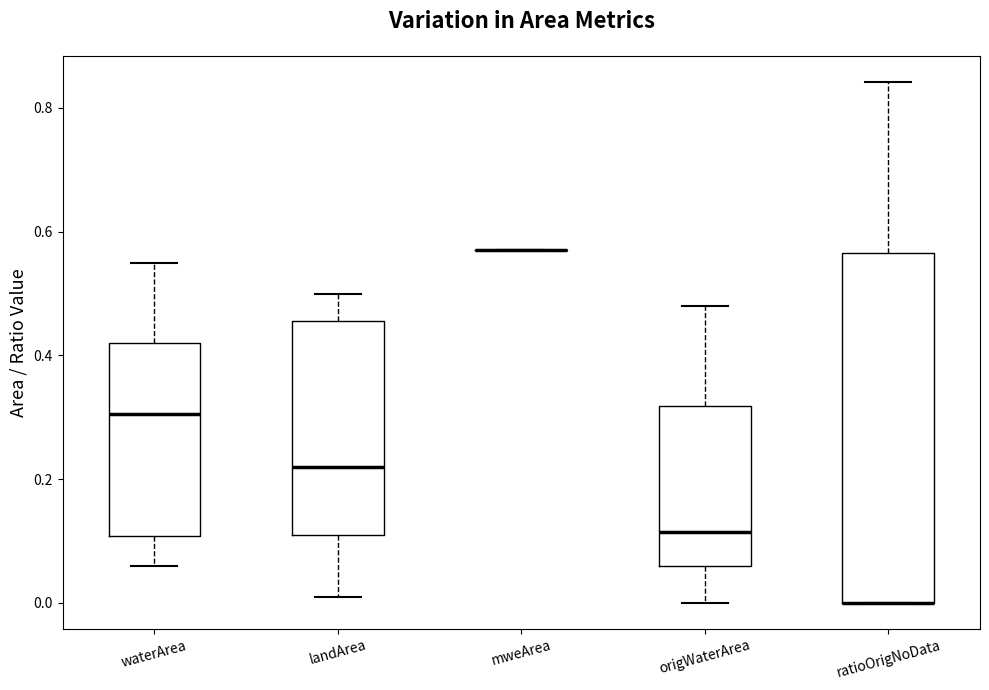

Reading left to right, transcribe this box plot: for each box, give where its median line is, the range the box spans, and where its two whiskers end, as read against the y-axis. The values are not printed on the chart, so give them approximately, as read against the axis.

waterArea: median 0.30, box 0.10 to 0.42, whiskers 0.06 to 0.56
landArea: median 0.22, box 0.12 to 0.46, whiskers 0.02 to 0.50
mweArea: box collapsed to a line at 0.58, whiskers 0.58 to 0.58
origWaterArea: median 0.12, box 0.06 to 0.32, whiskers 0.00 to 0.48
ratioOrigNoData: median 0.00 (drawn on the box's lower edge), box 0.00 to 0.56, whiskers 0.00 to 0.84